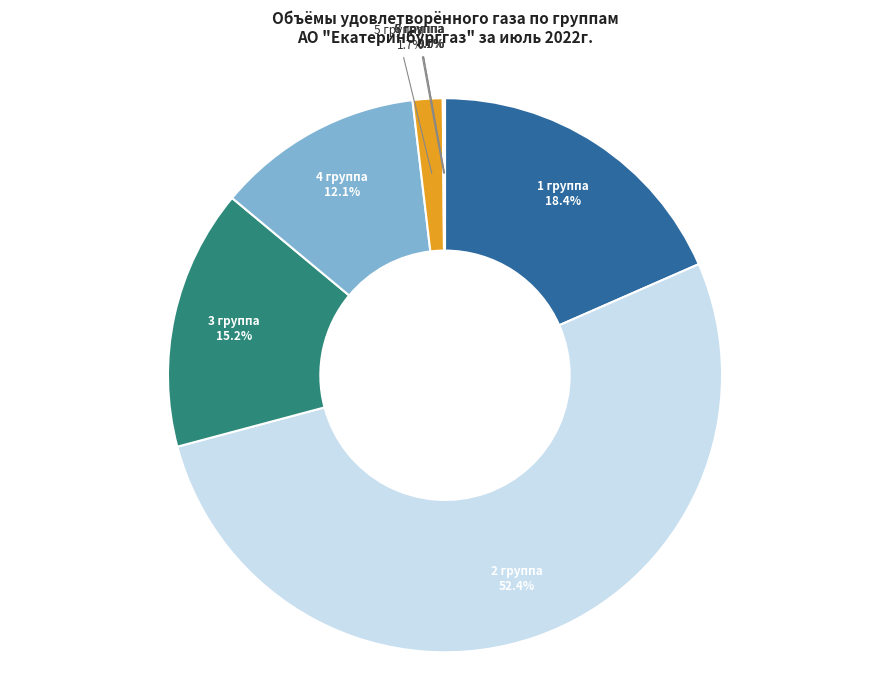

Which slice is the largest?

2 группа